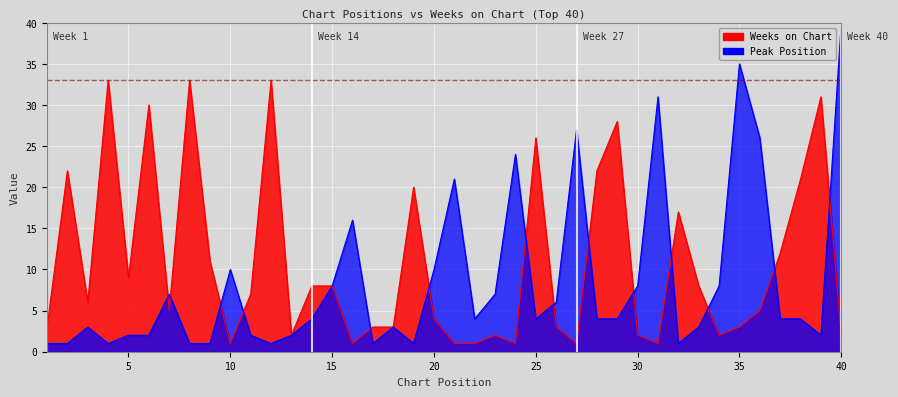

Which series changed the most between 29 and 34?

Weeks on Chart